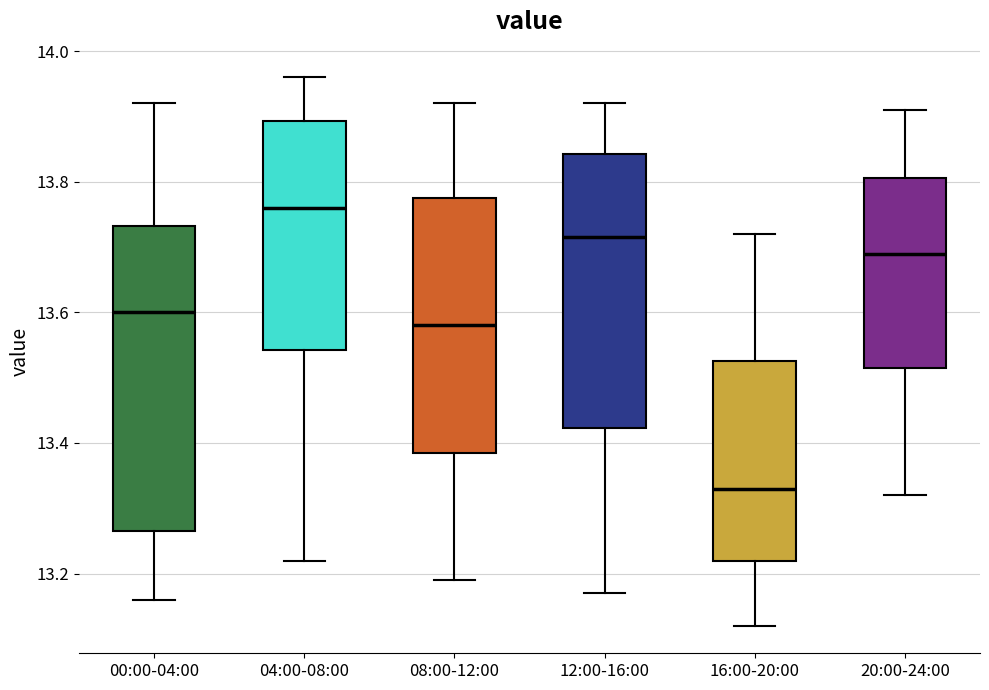

Which box is the tallest, from its lower edge to its upper edge?

00:00-04:00